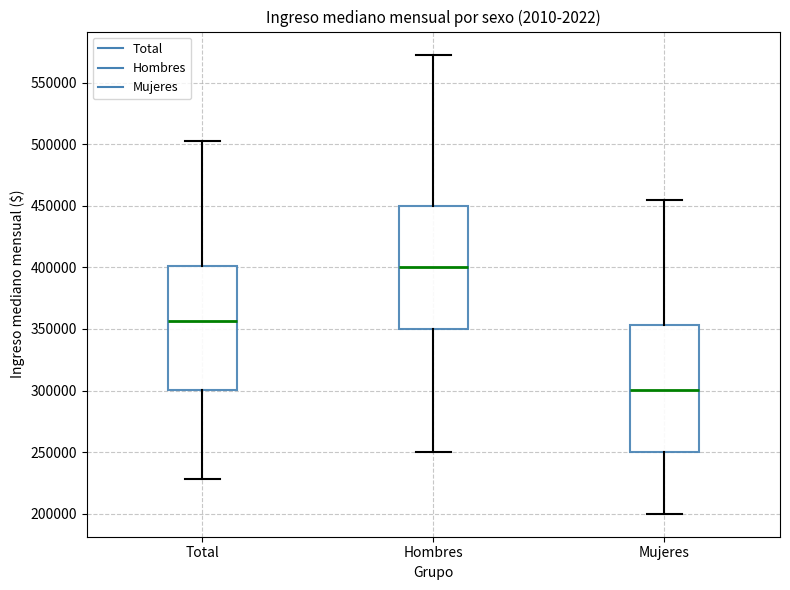

Reading left to right, transcribe this box plot: for each box, give where its median line is, the range the box spans, and where its two whiskers end, as read against the y-axis. The values are not printed on the chart, so give them approximately, as read against the axis.

Total: median 355000, box 300000 to 400000, whiskers 230000 to 505000
Hombres: median 400000, box 350000 to 450000, whiskers 250000 to 575000
Mujeres: median 300000, box 250000 to 355000, whiskers 200000 to 455000